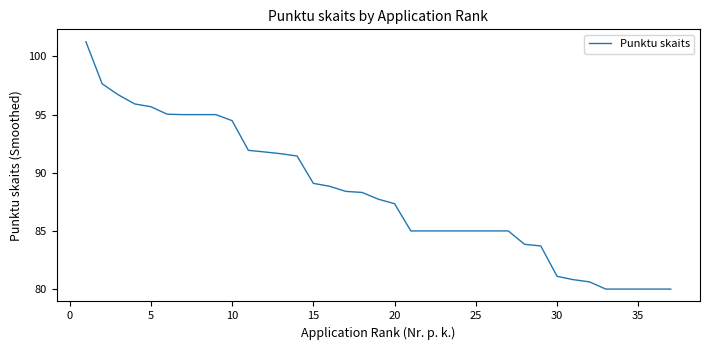

What is the maximum value shown in the chart?

101.3